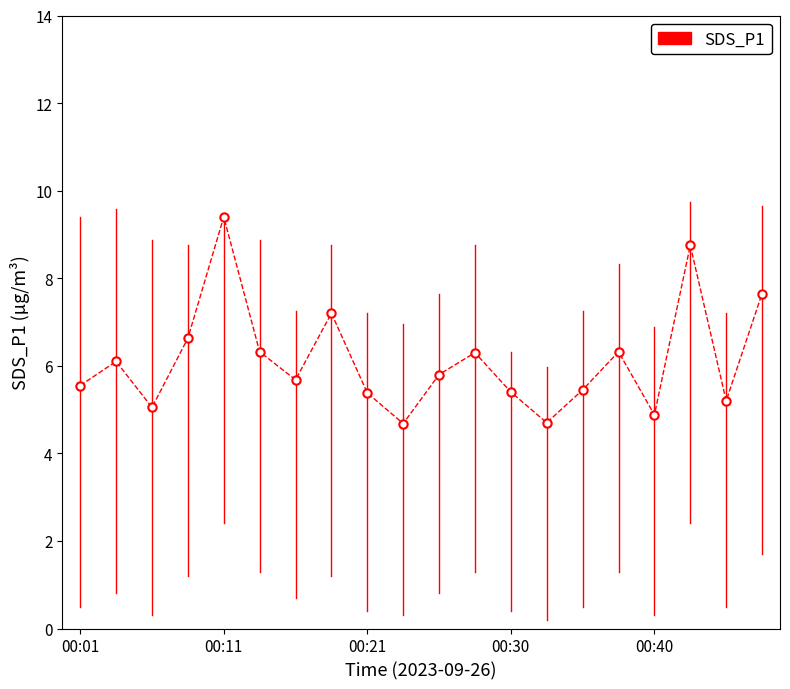

Does the chart have visible grid lines?

No